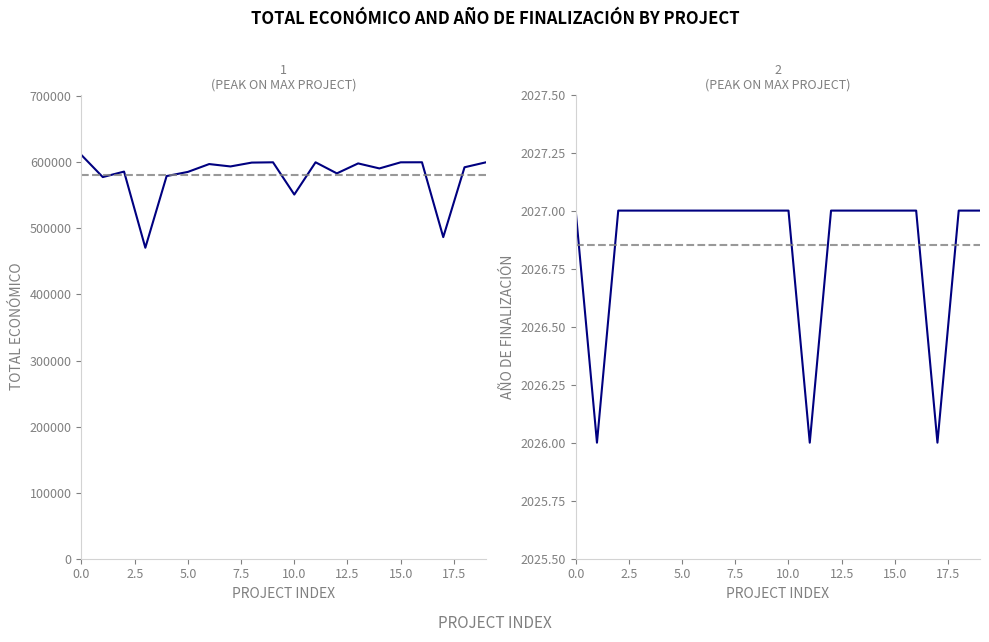

List the series in order of their peak value, lowest first.

Año de finalización, Total económico